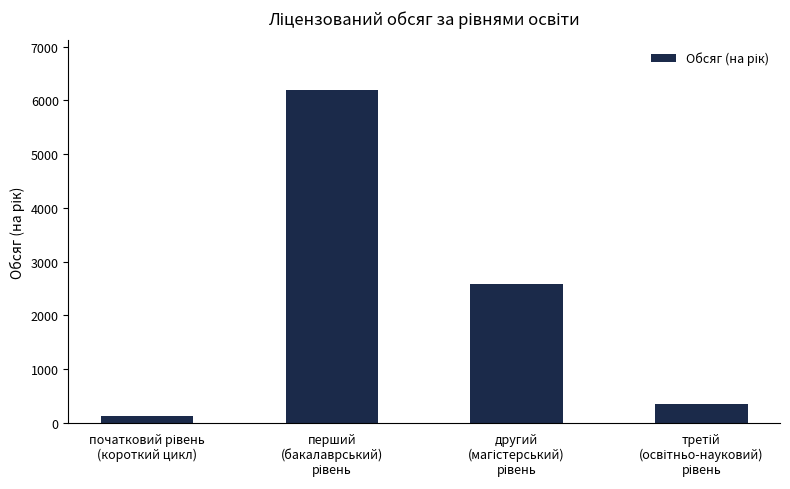

What is the maximum value shown in the chart?

6188